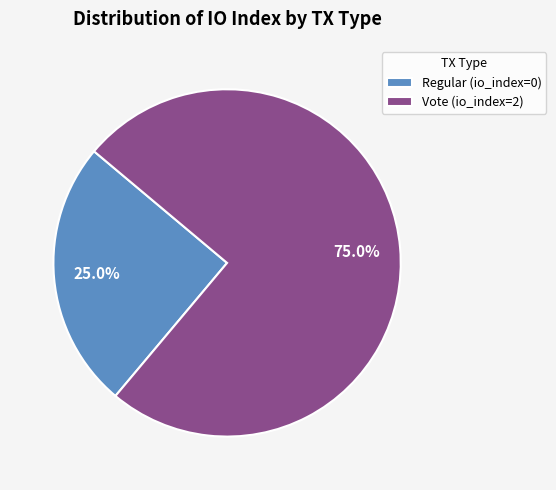

What is the total percentage of Regular (io_index=0) and Vote (io_index=2)?

100.0%